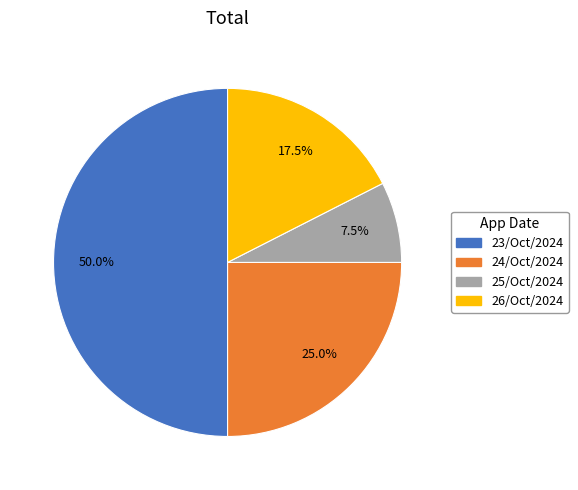

Count the number of slices in the pie.

4